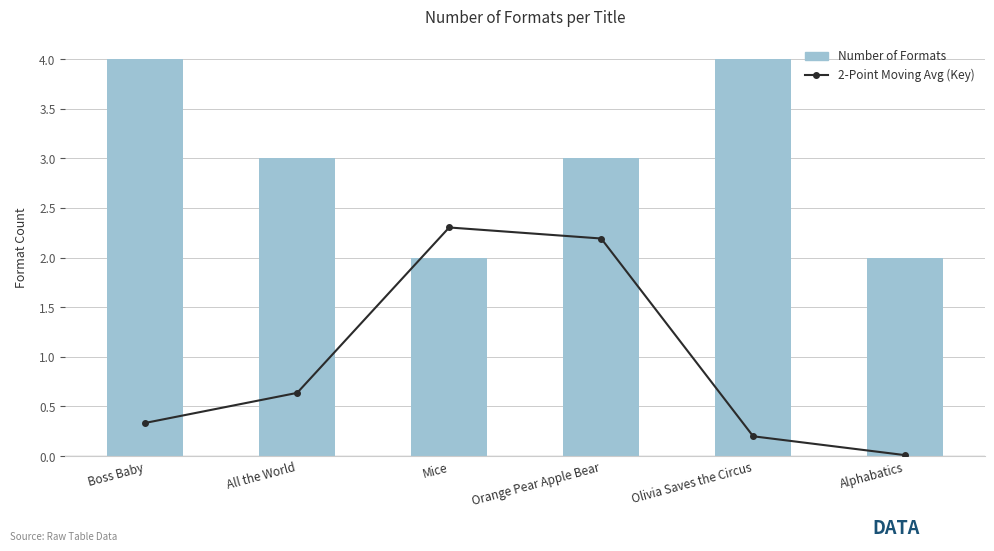

What is the sum of the 2-Point Moving Avg (Key) values at Alphabatics and All the World?

0.6